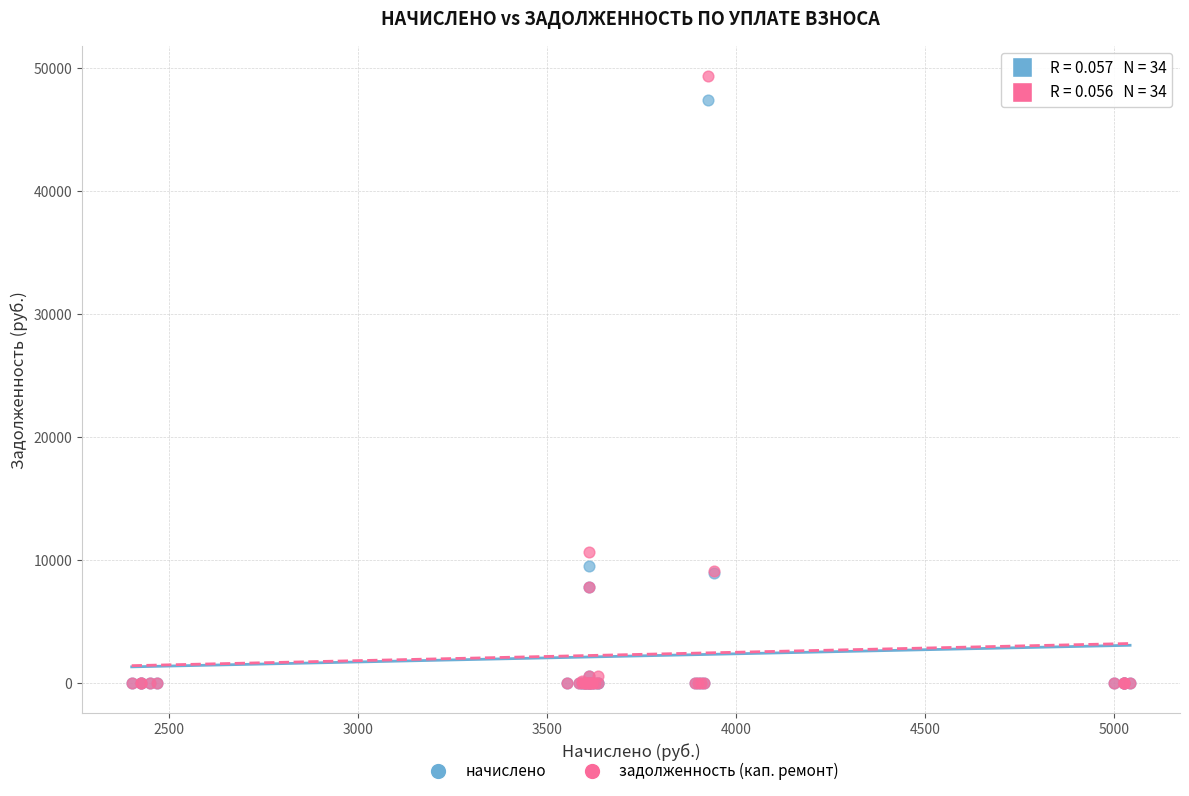

Which series contains the highest Y value?

задолженность (кап. ремонт)